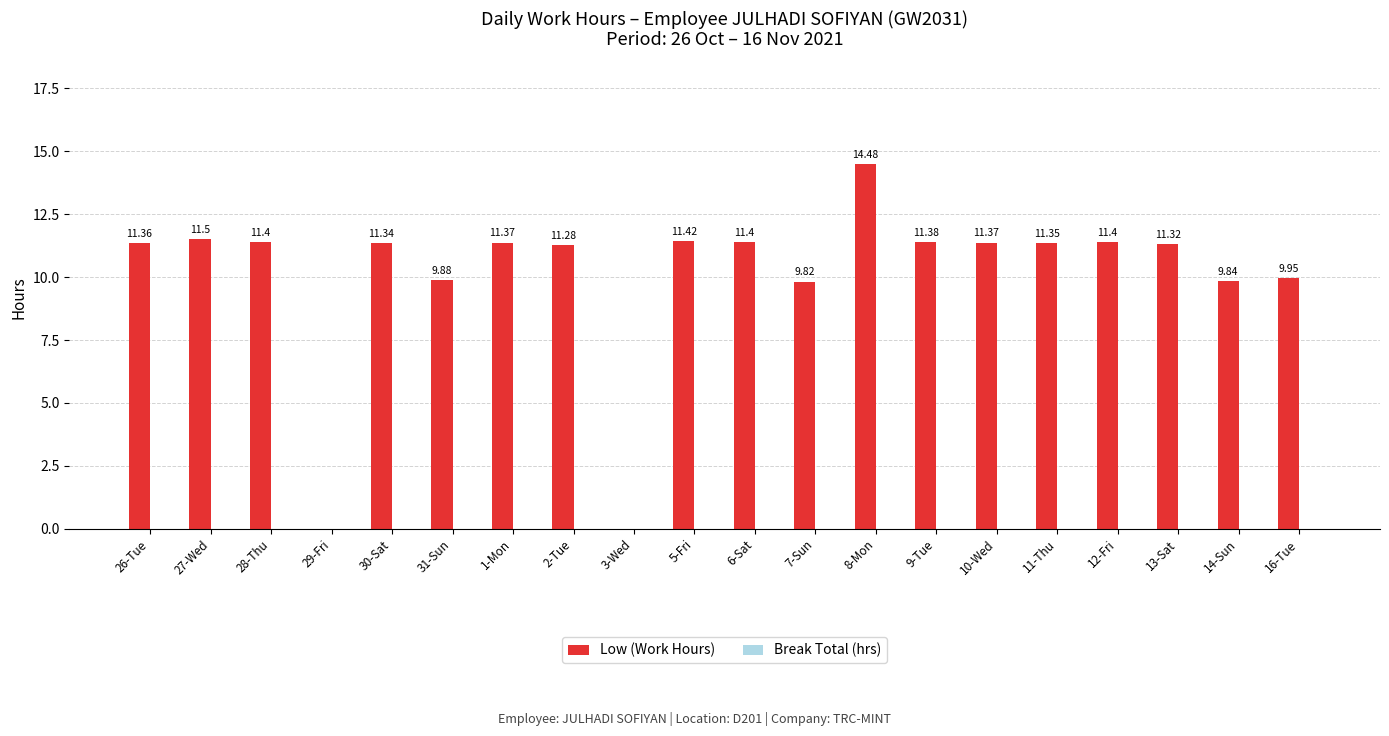

Are the bars grouped side by side (vs. stacked)?

No